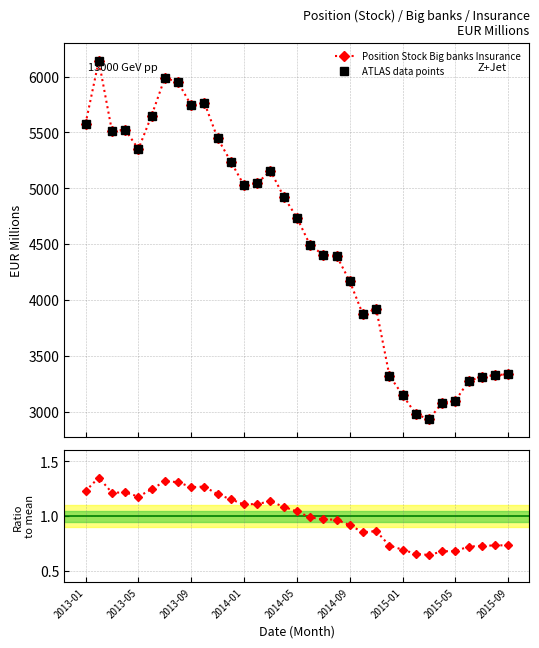

Is the value of Ratio to mean at 2015-01 greater than the value of Position Stock Big banks Insurance at 20?

No